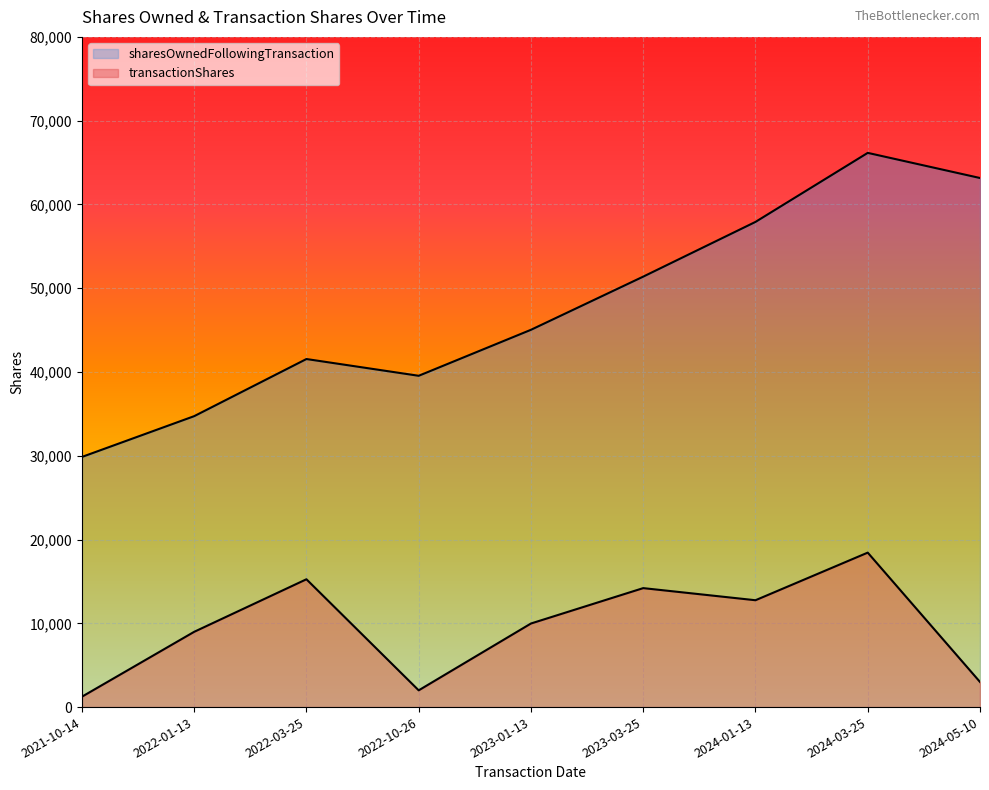

What are all the series names shown in the legend?

transactionShares, sharesOwnedFollowingTransaction